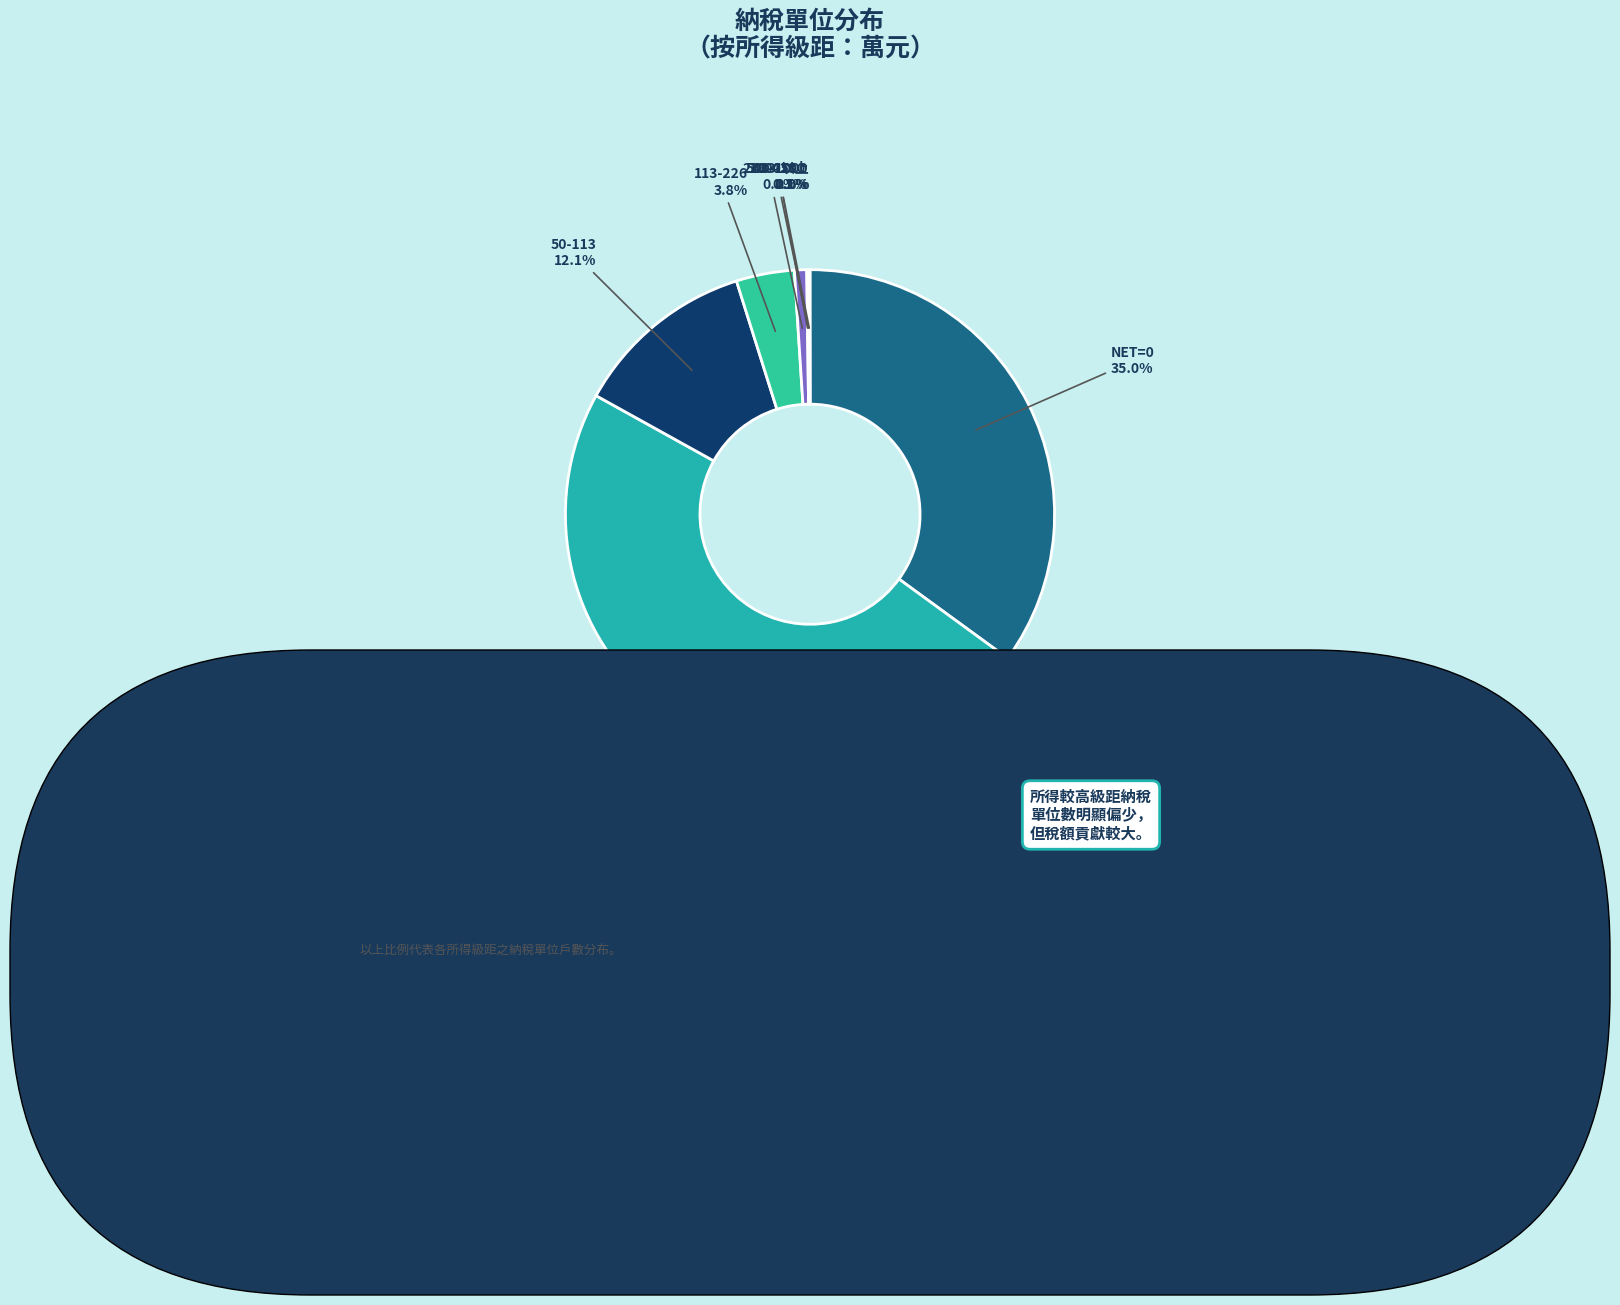

Which slice is the largest?

0-50